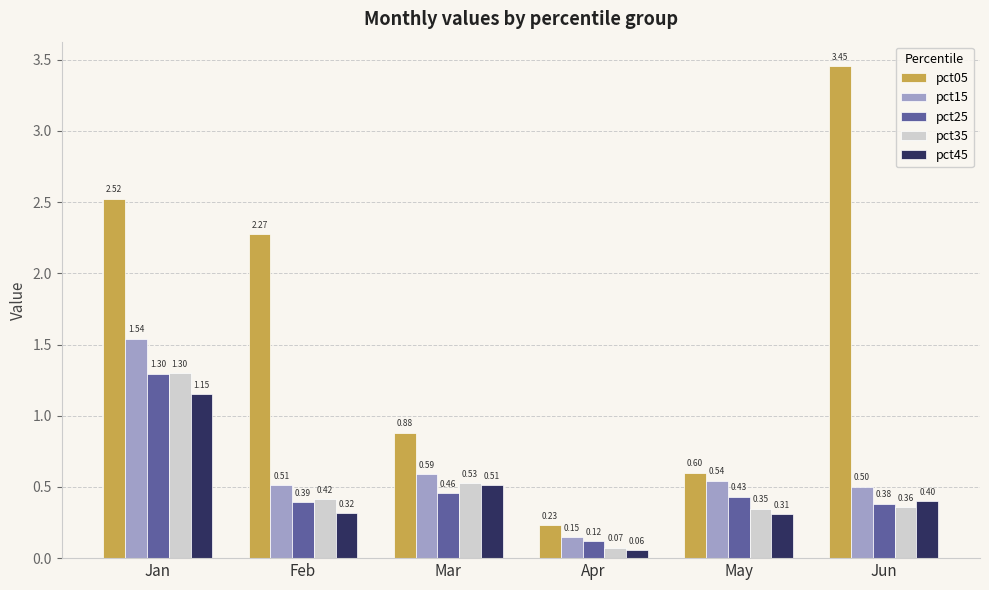

Which series changed the most between Mar and May?

pct05